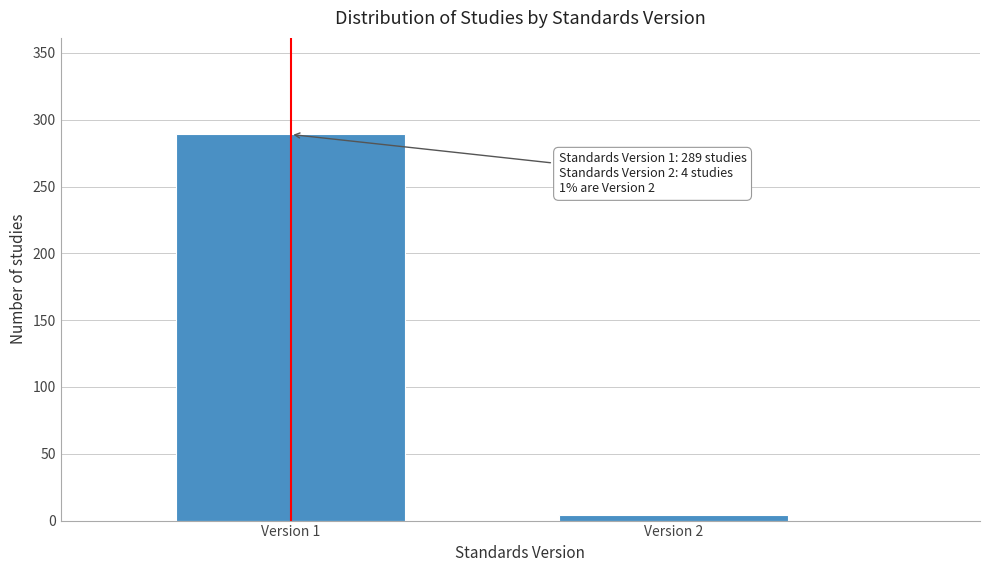

Reading left to right, extract all data points from this chart.

Version 1=289	Version 2=4